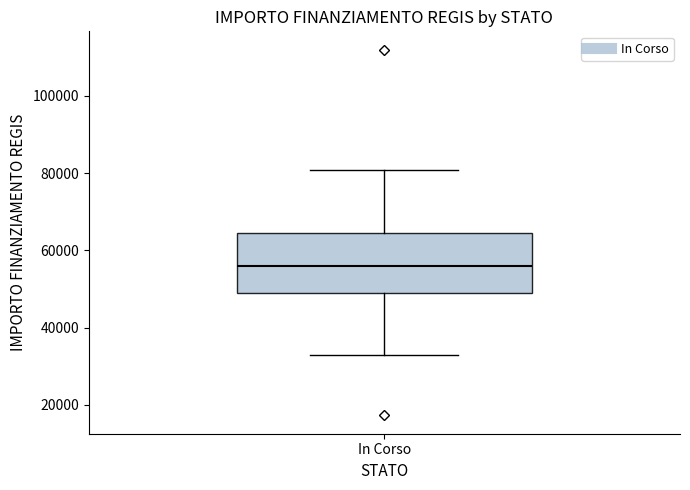

Transcribe this box plot: give where the median line is, the range the box spans, and where the two whiskers end, as read against the y-axis. The values are not printed on the chart, so give them approximately, as read against the axis.

median 56000, box 50000 to 64000, whiskers 32000 to 80000